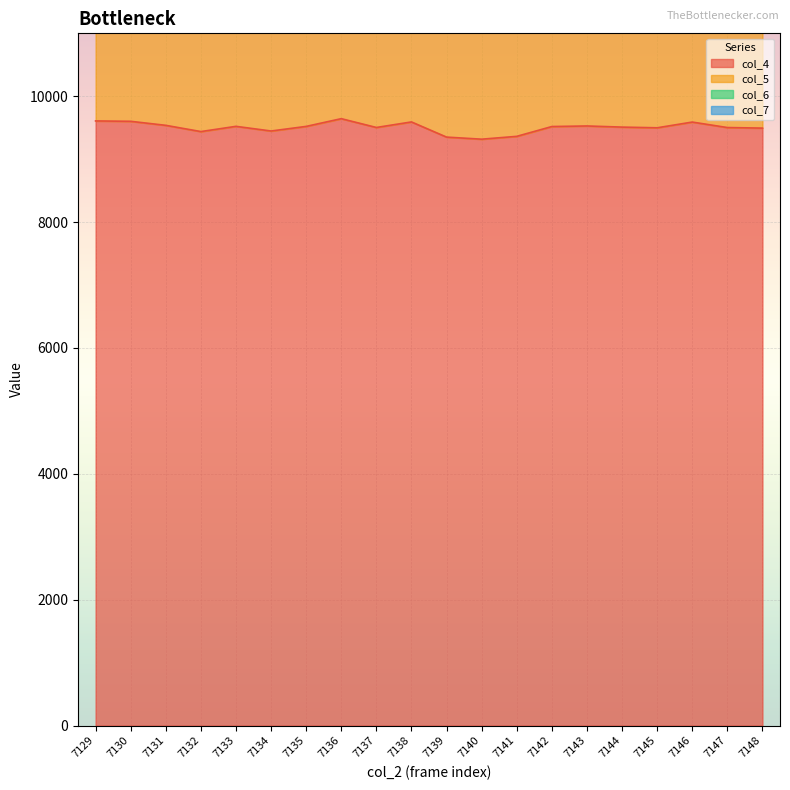

Reading left to right, list all the values displayed in this chart.

col_4: 7129=9608	7130=9602	7131=9538	7132=9439	7133=9522	7134=9448	7135=9521	7136=9644	7137=9504	7138=9592	7139=9351	7140=9318	7141=9363	7142=9519	7143=9528	7144=9510	7145=9499	7146=9590	7147=9503	7148=9494
col_5: 7129=9996	7130=10126	7131=10130	7132=10135	7133=10165	7134=10166	7135=10027	7136=10044	7137=10109	7138=10030	7139=10287	7140=10343	7141=10267	7142=10170	7143=10067	7144=10177	7145=10151	7146=10054	7147=10197	7148=10103
col_6: 7129=723	7130=636	7131=697	7132=726	7133=673	7134=704	7135=730	7136=690	7137=730	7138=706	7139=712	7140=672	7141=692	7142=687	7143=740	7144=722	7145=701	7146=730	7147=676	7148=702
col_7: 7129=35	7130=14	7131=23	7132=26	7133=25	7134=25	7135=22	7136=23	7137=44	7138=30	7139=27	7140=32	7141=34	7142=27	7143=22	7144=33	7145=25	7146=28	7147=30	7148=35